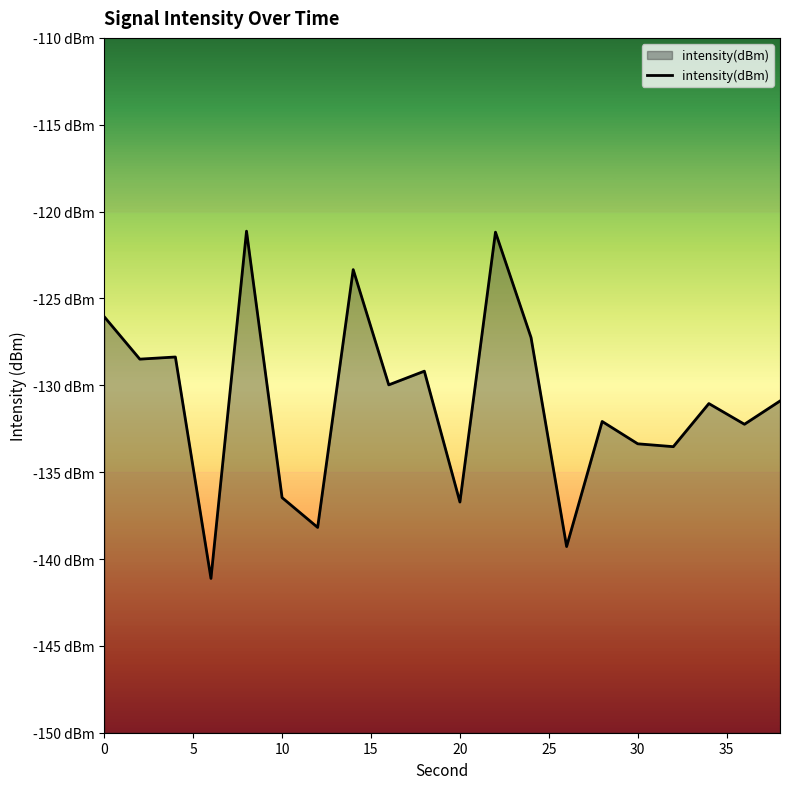

What is the minimum value shown in the chart?

-141.1